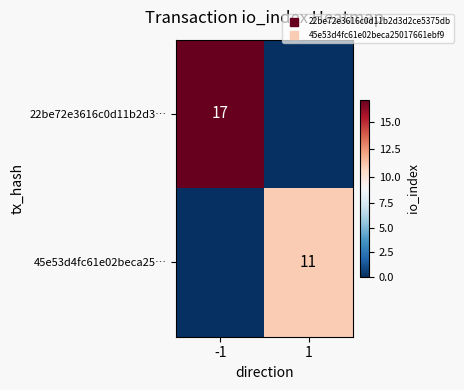

What is the spread (max minus min) of values at 1?

11